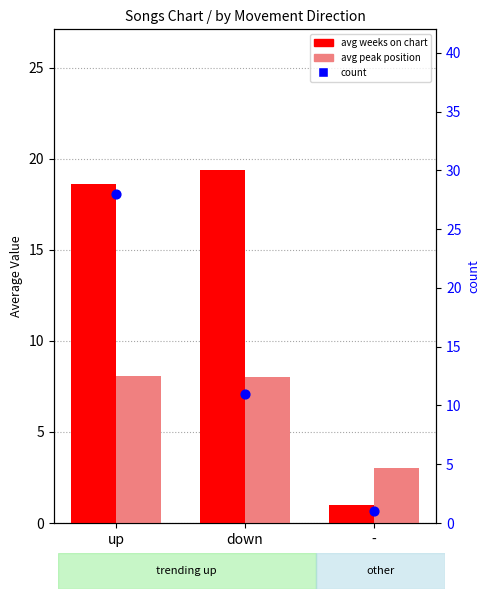

Which series reaches the minimum Y coordinate?

avg weeks on chart